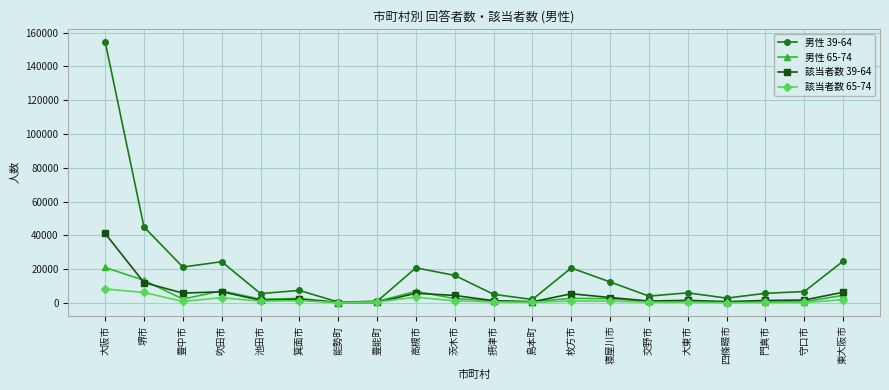

Which series has the largest total across all categories?

男性 39-64